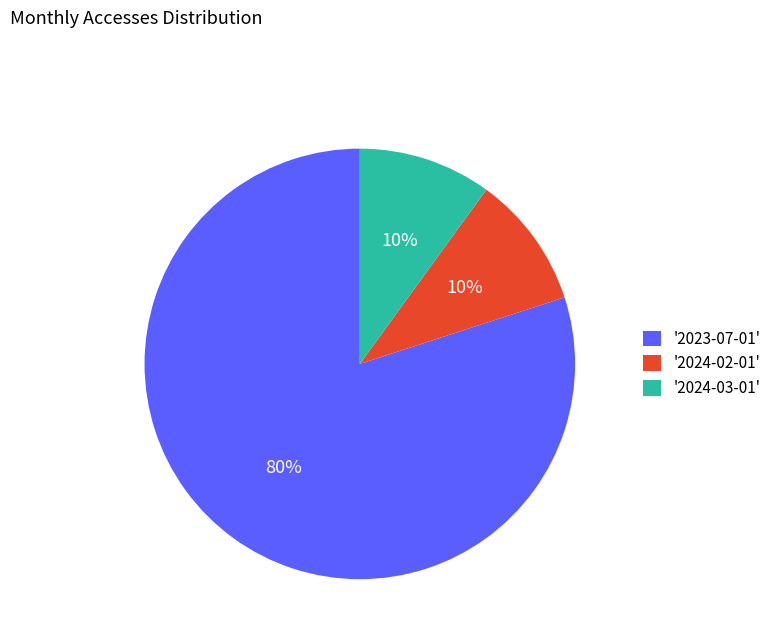

What is the ratio of the value at '2023-07-01' to the value at '2024-02-01'?

8.0